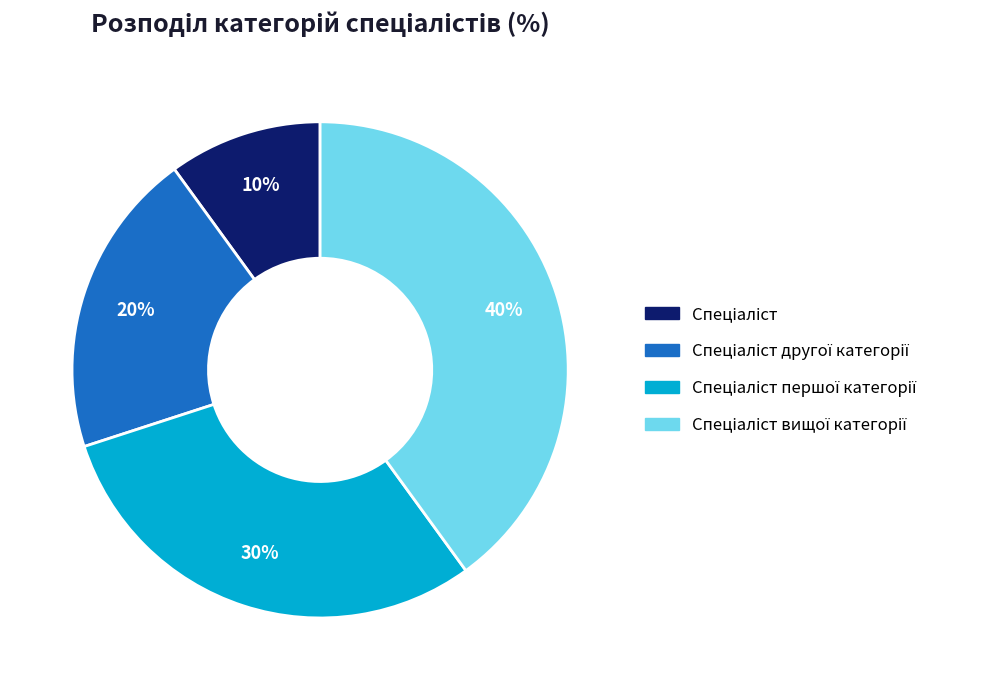

To the nearest percent, what is the average slice percentage?

25%